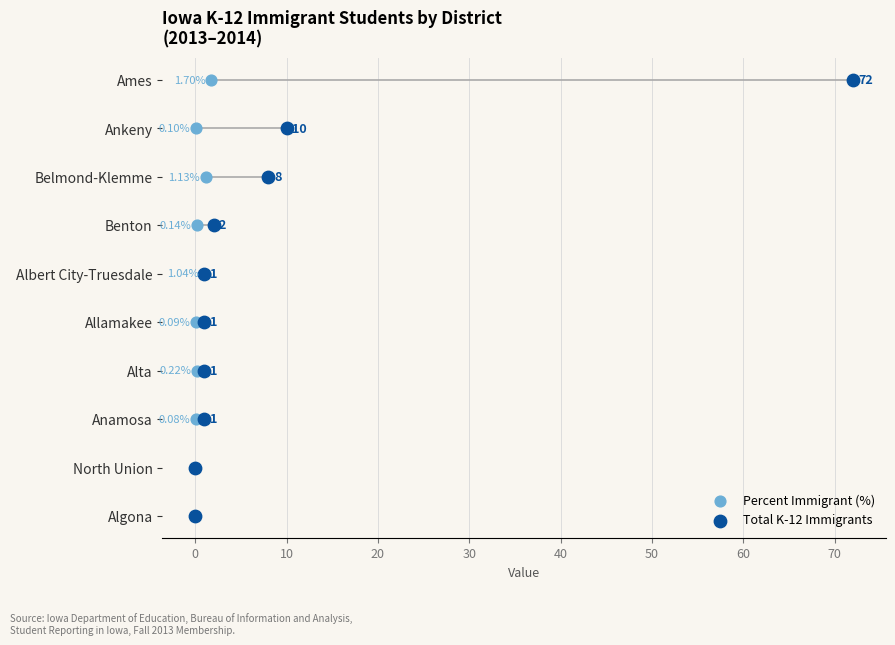

Which series has the widest spread of Y values?

Percent Immigrant (%)